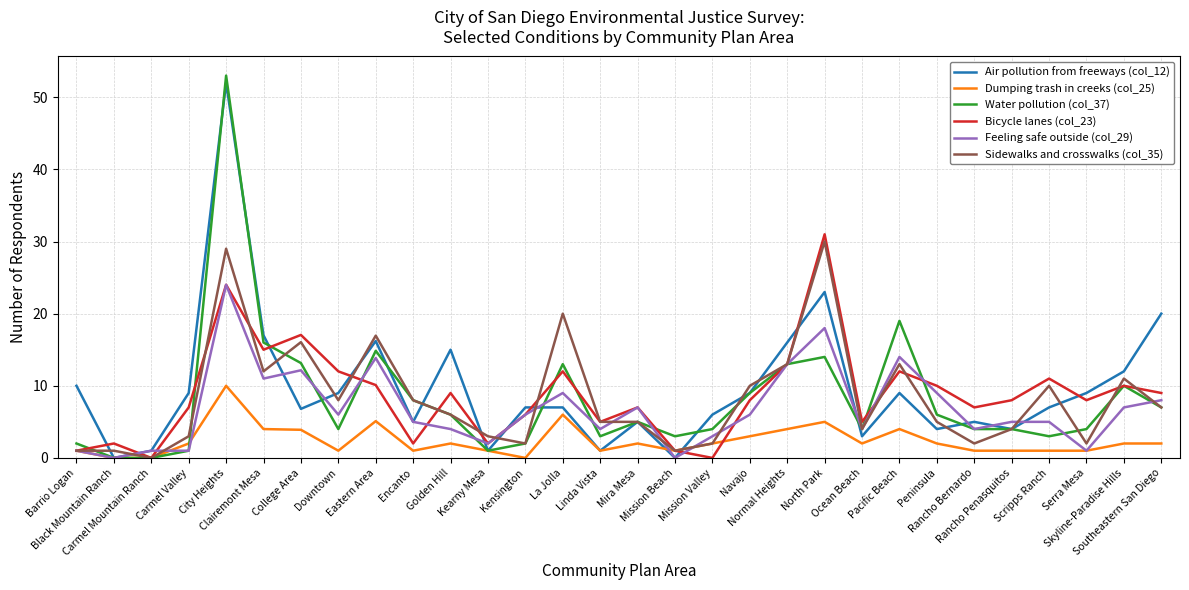

What is the highest value of the Air pollution from freeways (col_12) series?

52.0